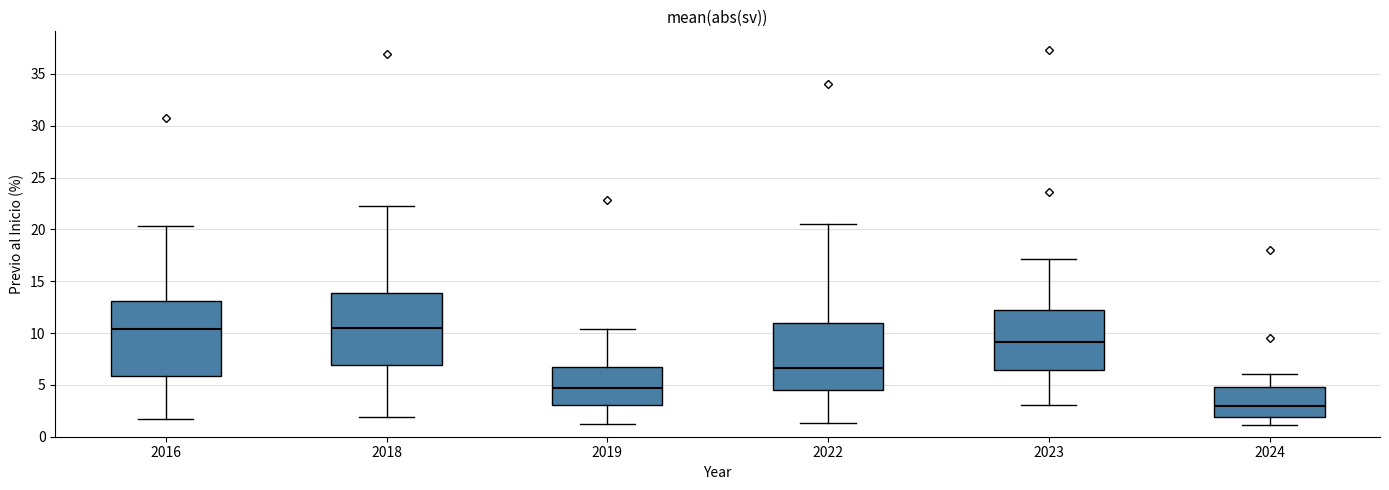

Which box's median line is the lowest?

2024